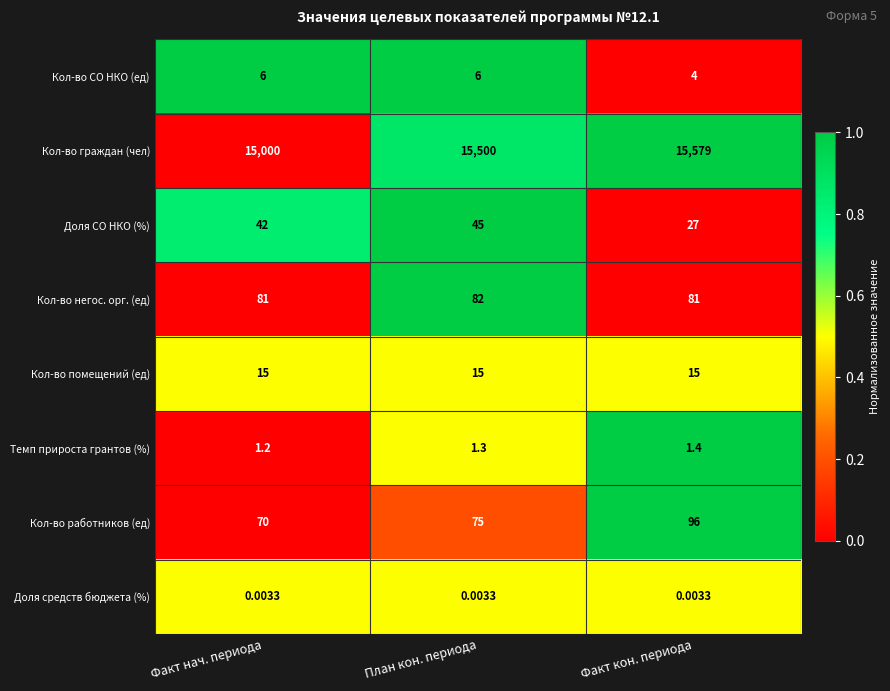

Which series has the largest total across all categories?

Кол-во граждан (чел)